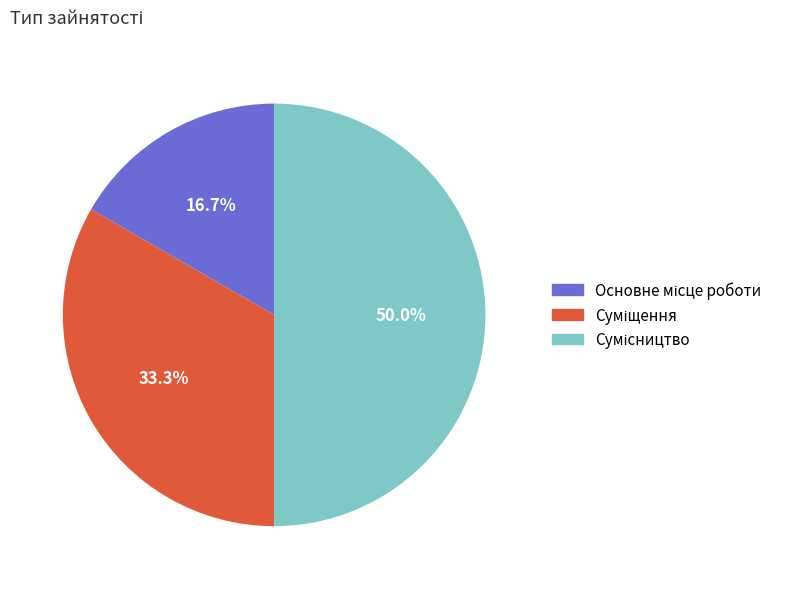

What portion of the pie excludes Сумісництво?

50.0%